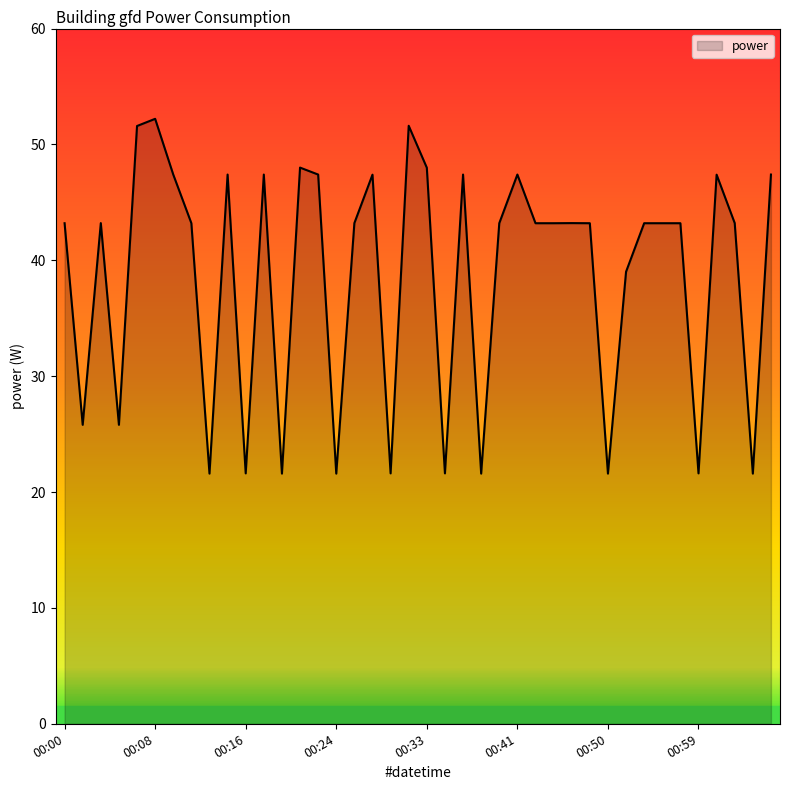

What is the greatest value displayed?

52.2